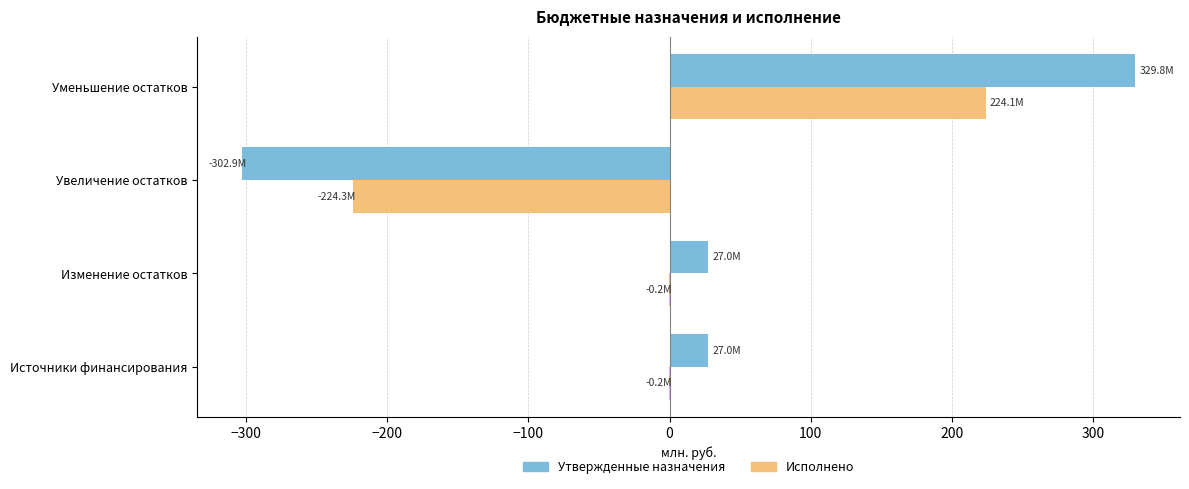

At which category is the sum across all series the highest?

Уменьшение остатков